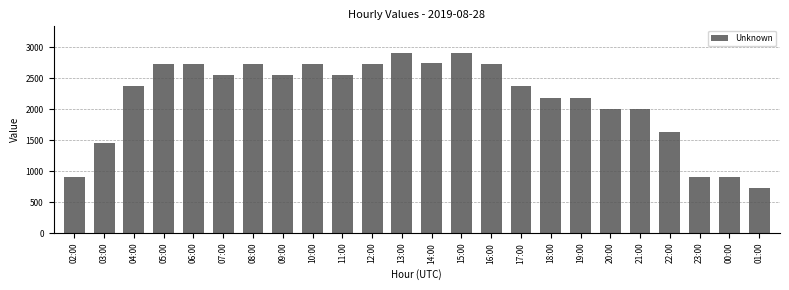

What is the change in value from 08:00 to 19:00?

-544